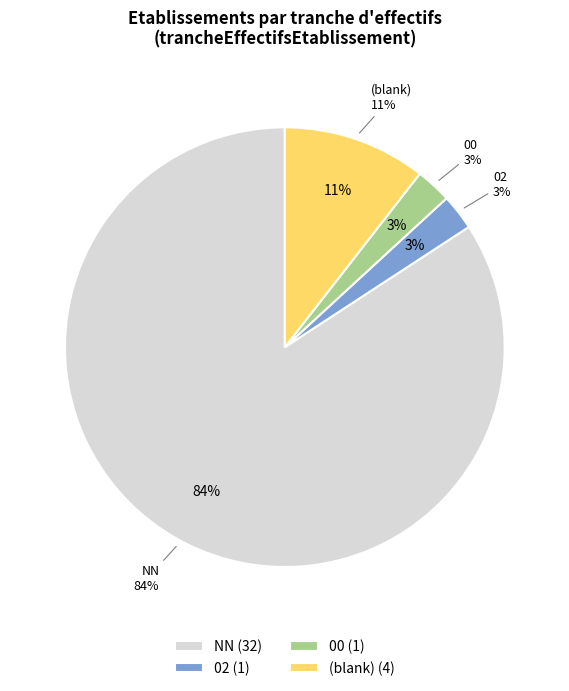

What is the largest slice in the pie chart?

NN